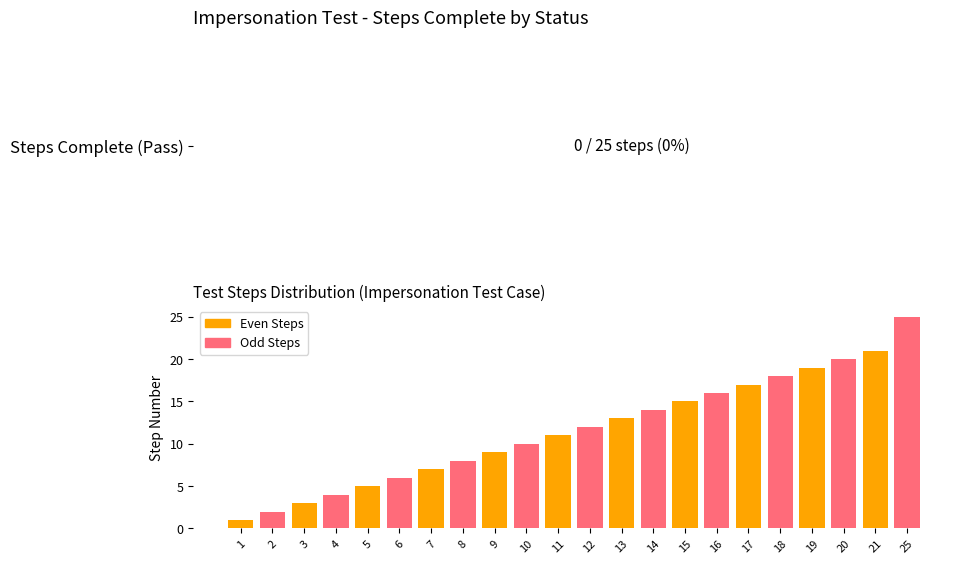

What is the sum of all values?

256